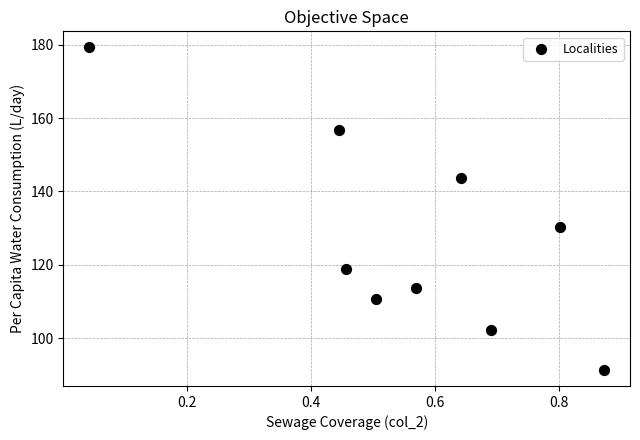

What Y value in the scatter plot is closest to 135?

130.2